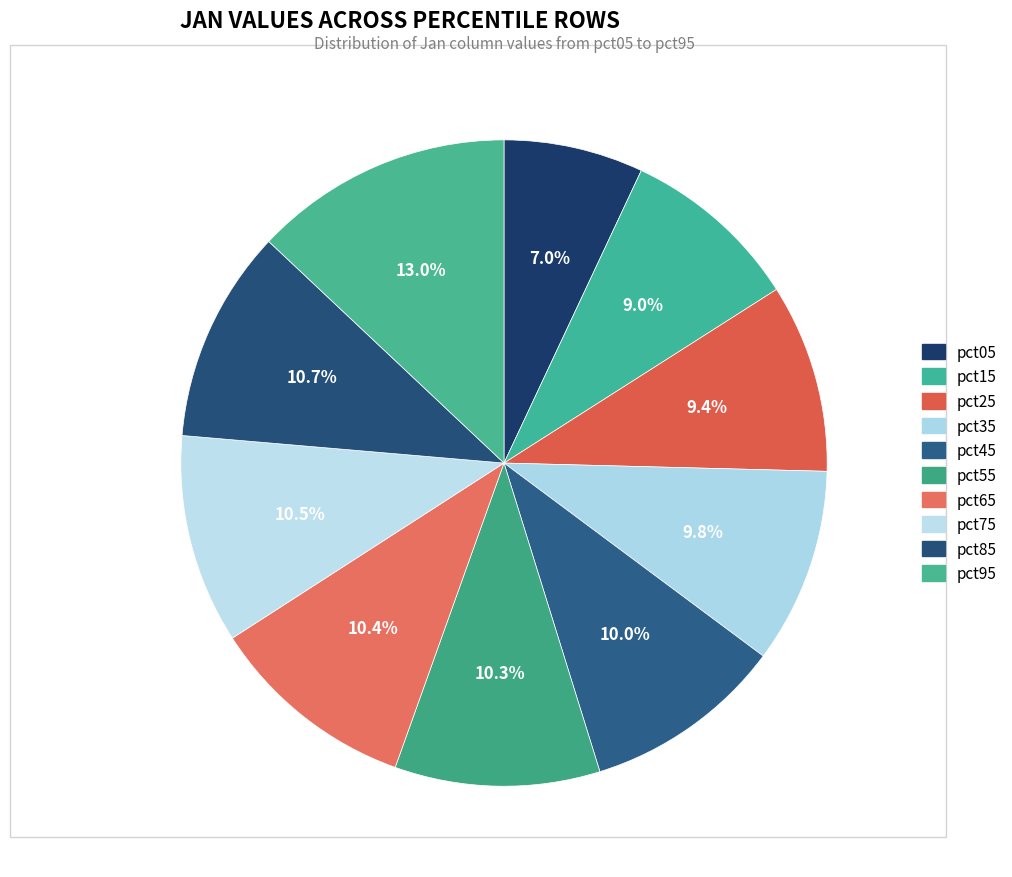

To the nearest percent, what is the average slice percentage?

10%